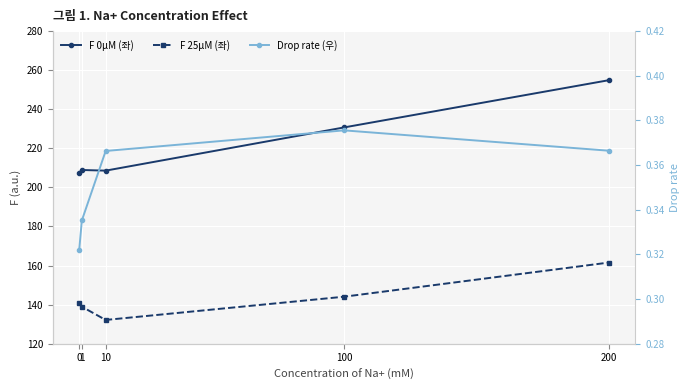

True or false: F 25µM (좌) and F 0µM (좌) intersect in this chart.

False